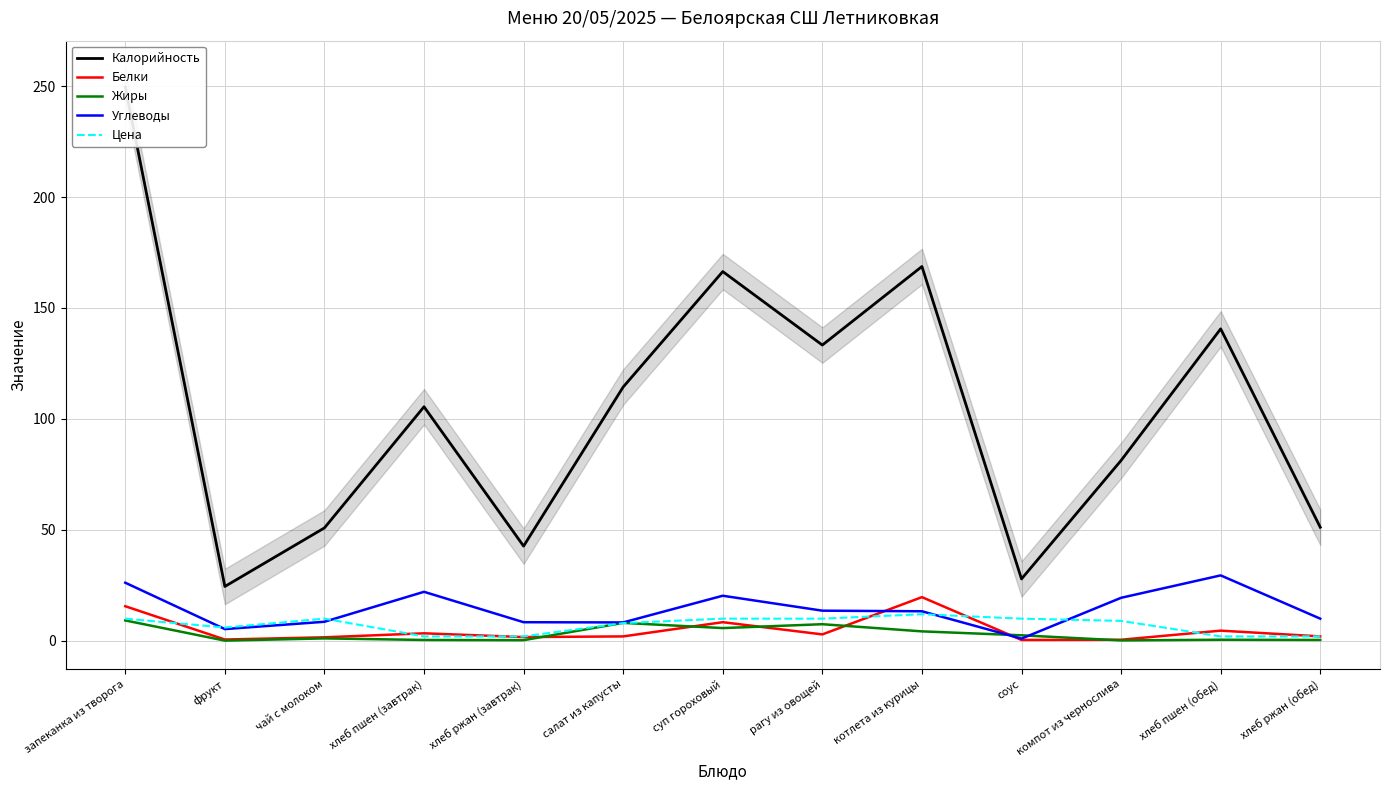

What is the minimum value for Цена?

2.0